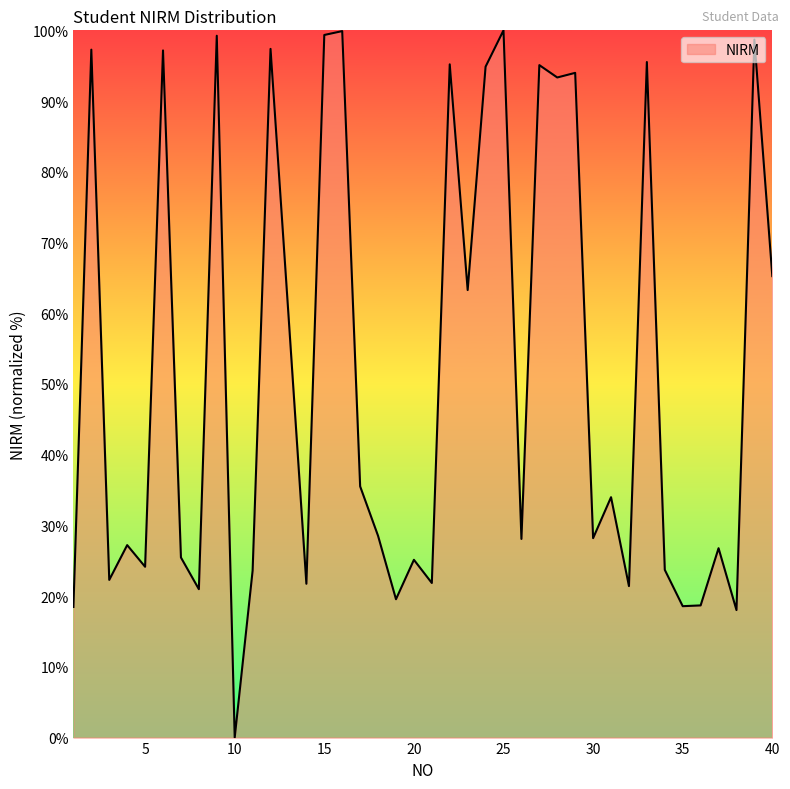

What is the difference between the maximum and minimum values?

100.0